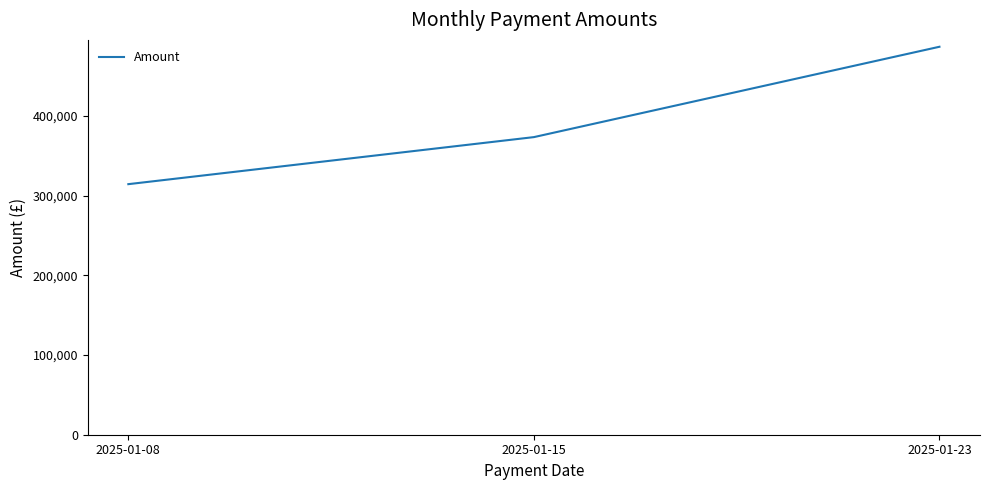

At which label does the data first exceed 373289?

2025-01-15